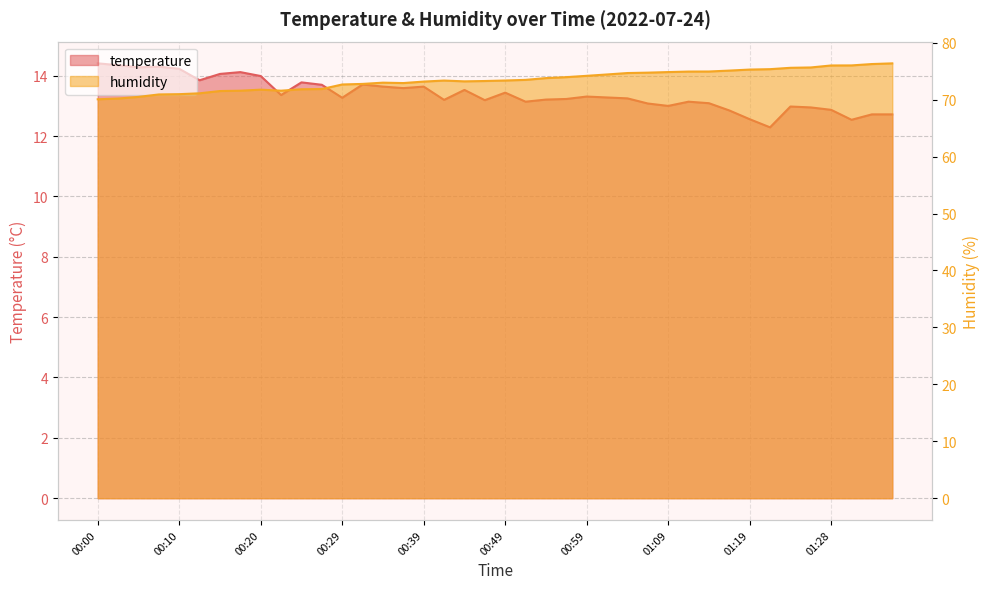

Is the value of temperature at 00:15 greater than the value of humidity at 00:56?

No